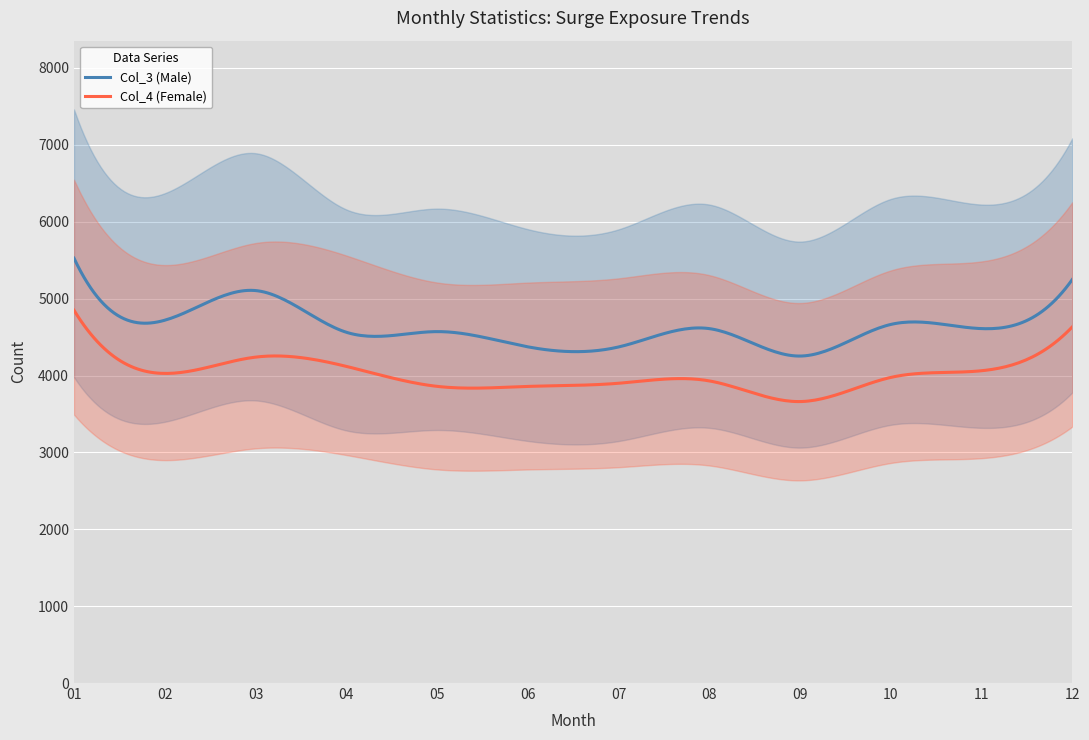

How many distinct data groups are displayed?

2